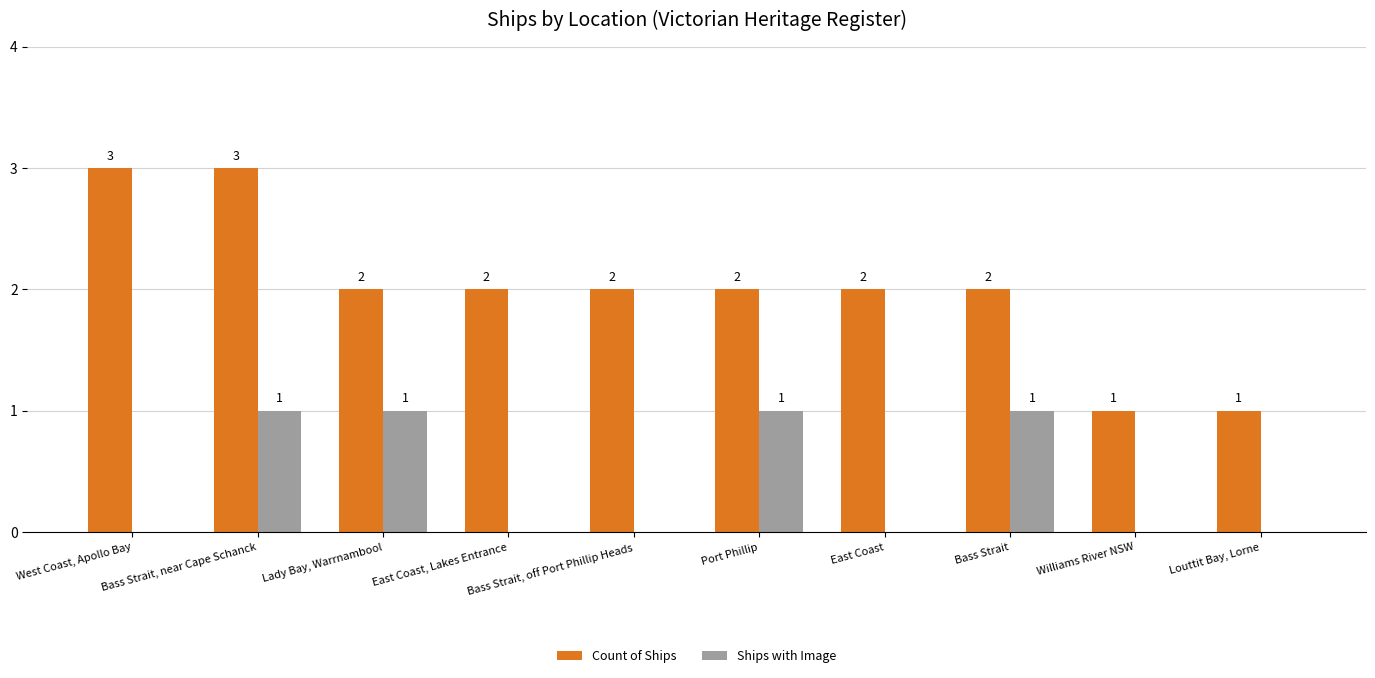

What is the sum of all Count of Ships values?

20